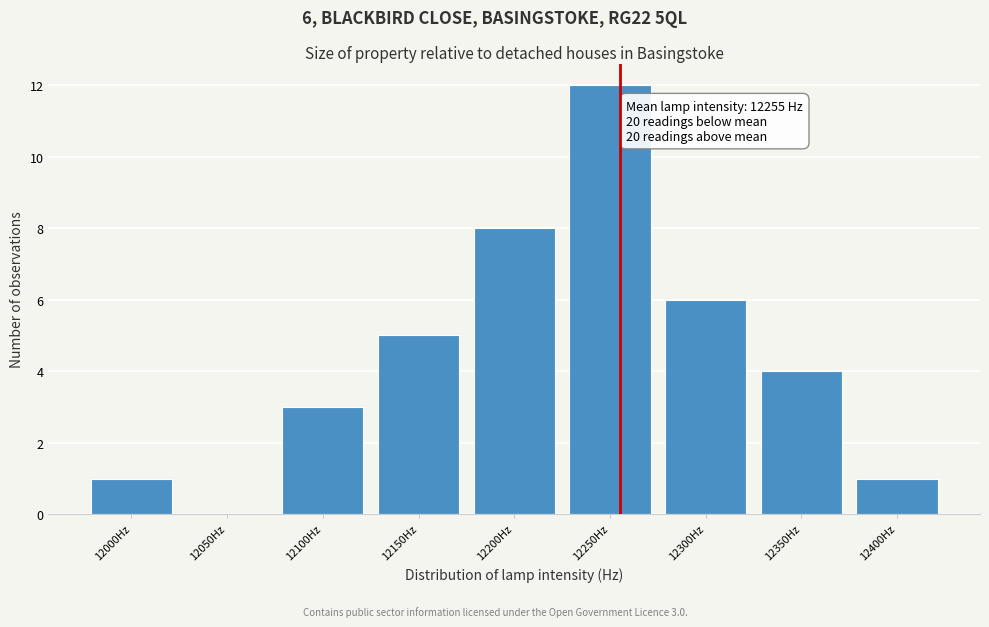

Reading left to right, list all the values displayed in this chart.

12000Hz=1	12050Hz=0	12100Hz=3	12150Hz=5	12200Hz=8	12250Hz=12	12300Hz=6	12350Hz=4	12400Hz=1